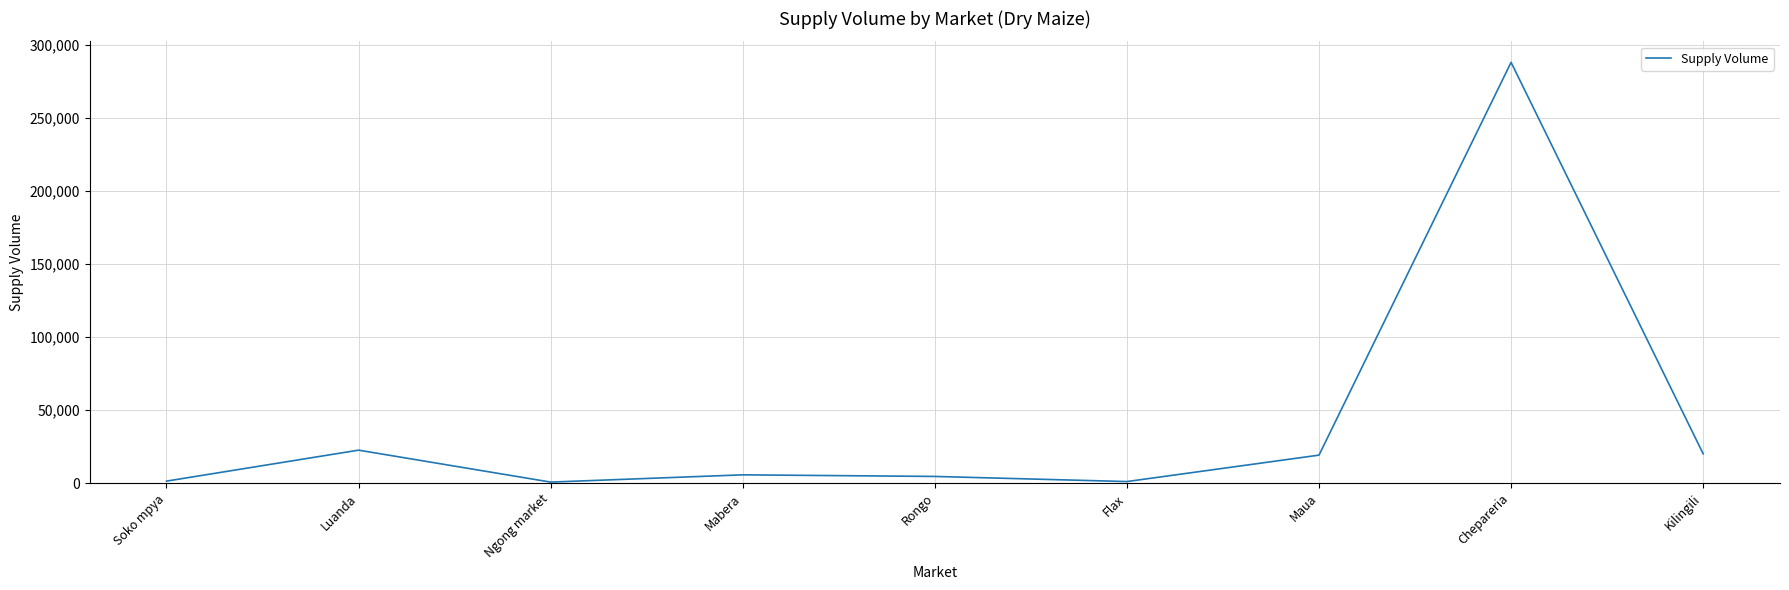

What is the greatest value displayed?

288000